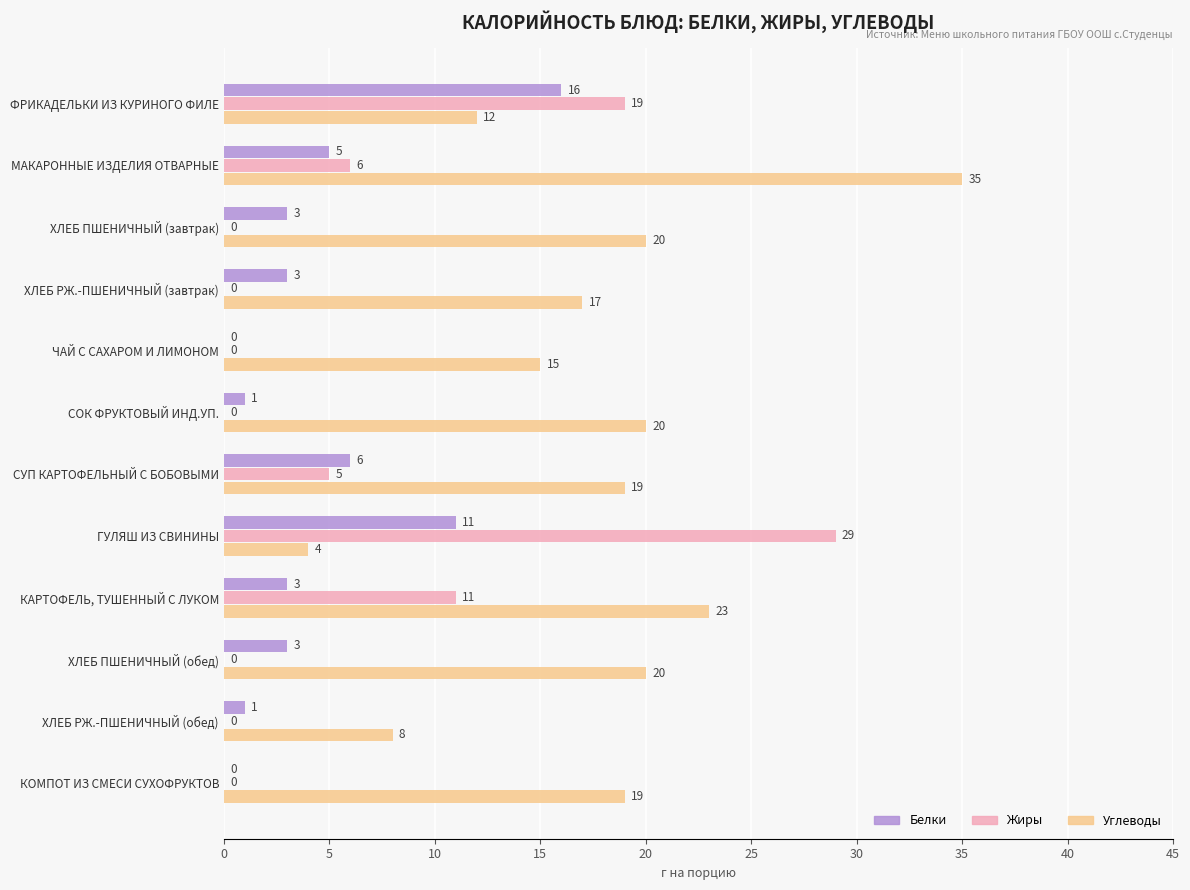

Which label corresponds to the largest value in the chart?

МАКАРОННЫЕ ИЗДЕЛИЯ ОТВАРНЫЕ